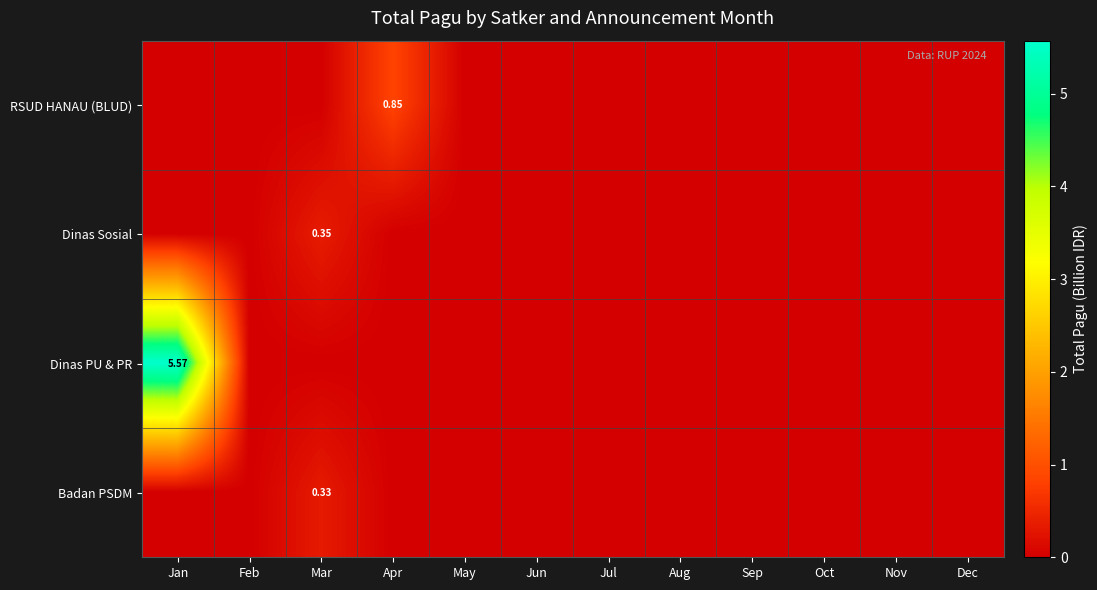

Rank the categories by Badan PSDM value from highest to lowest.

Mar, Jan, Feb, Apr, May, Jun, Jul, Aug, Sep, Oct, Nov, Dec